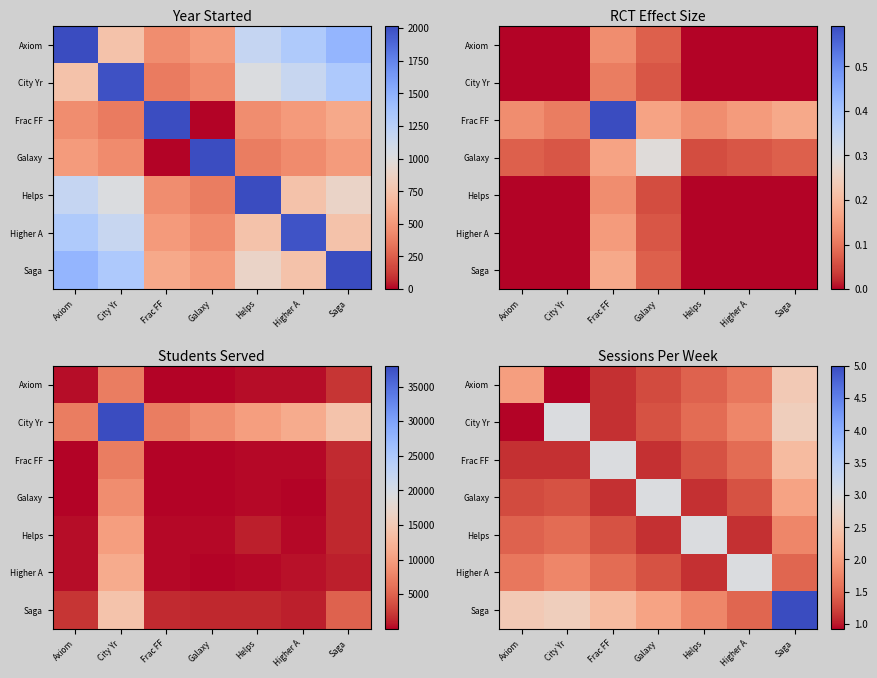

What is the spread (max minus min) of values at Higher A?

1.9